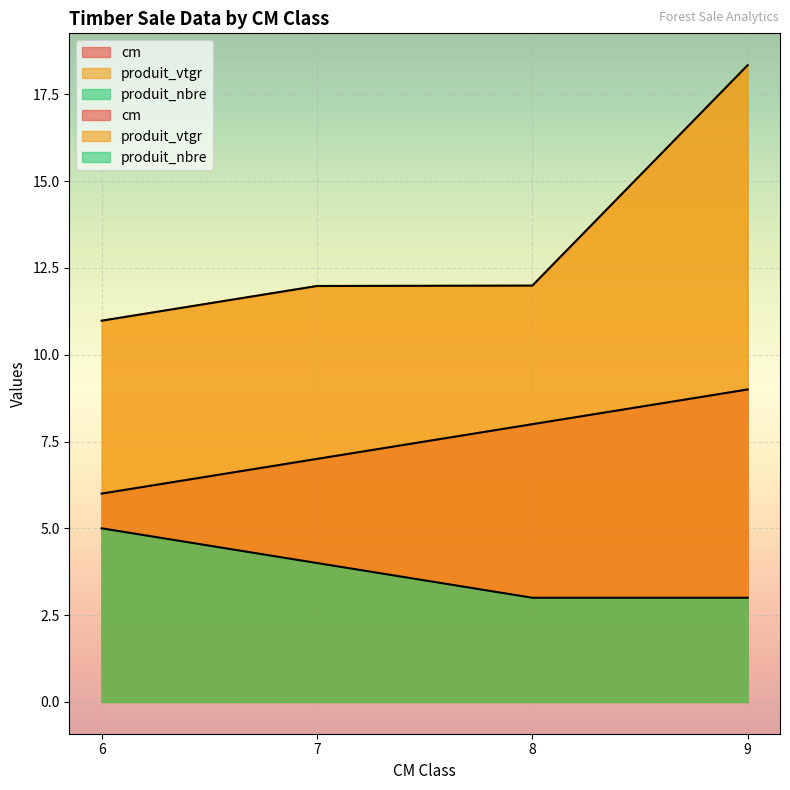

What is the value of the produit_nbre point at the 3rd from the left?

3.0